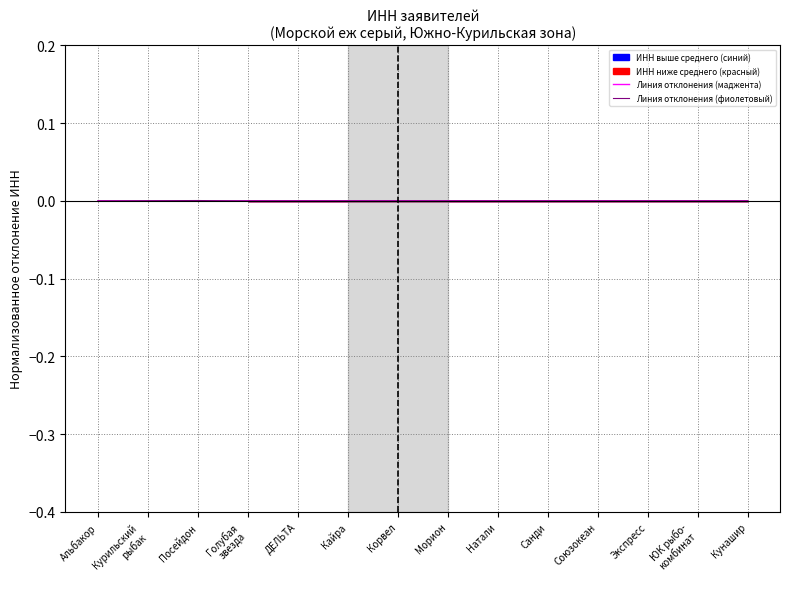

Which series changed the most between Морион and ЮК рыбо-
комбинат?

Линия отклонения (маджента)